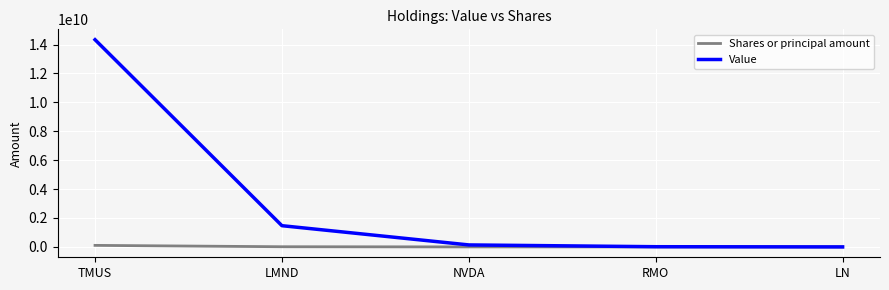

Which category has the highest value across all series?

TMUS